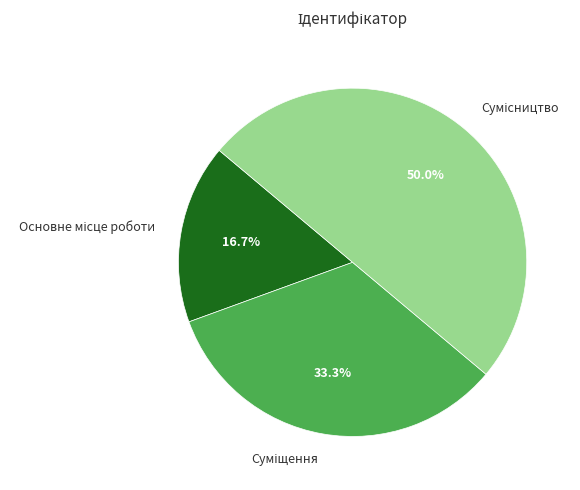

Which category has the smallest portion of the pie?

Основне місце роботи